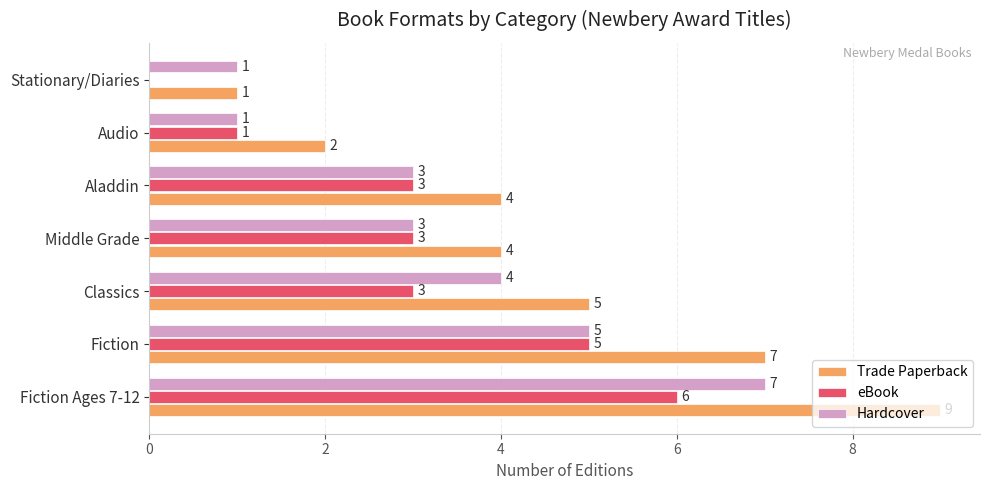

Count the number of data series in this chart.

3